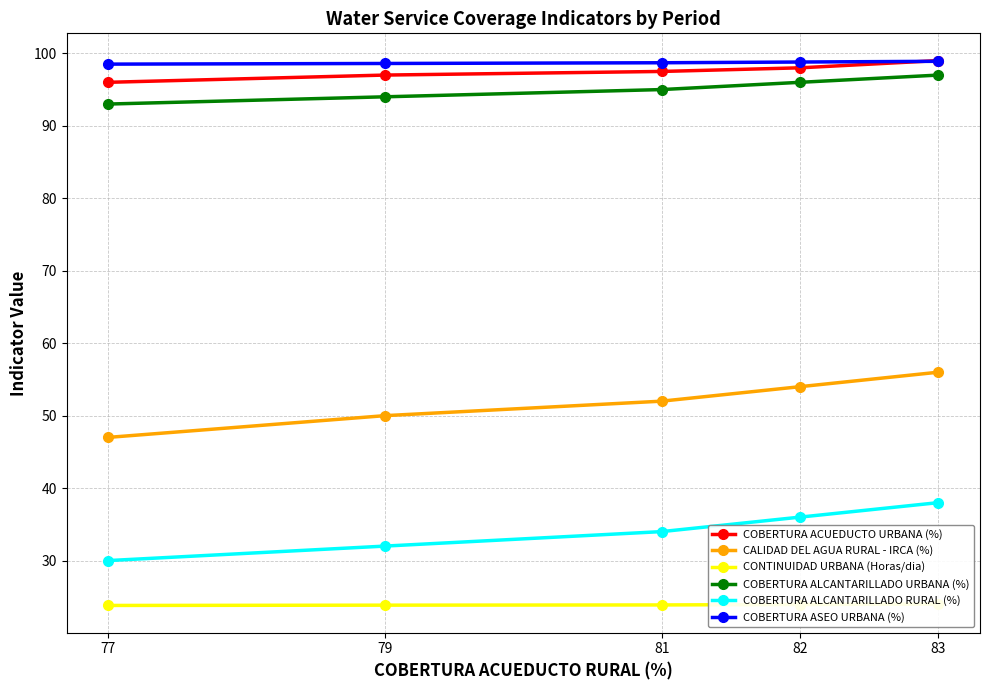

True or false: COBERTURA ALCANTARILLADO URBANA (%) has a value of 93.0 at 77.

True